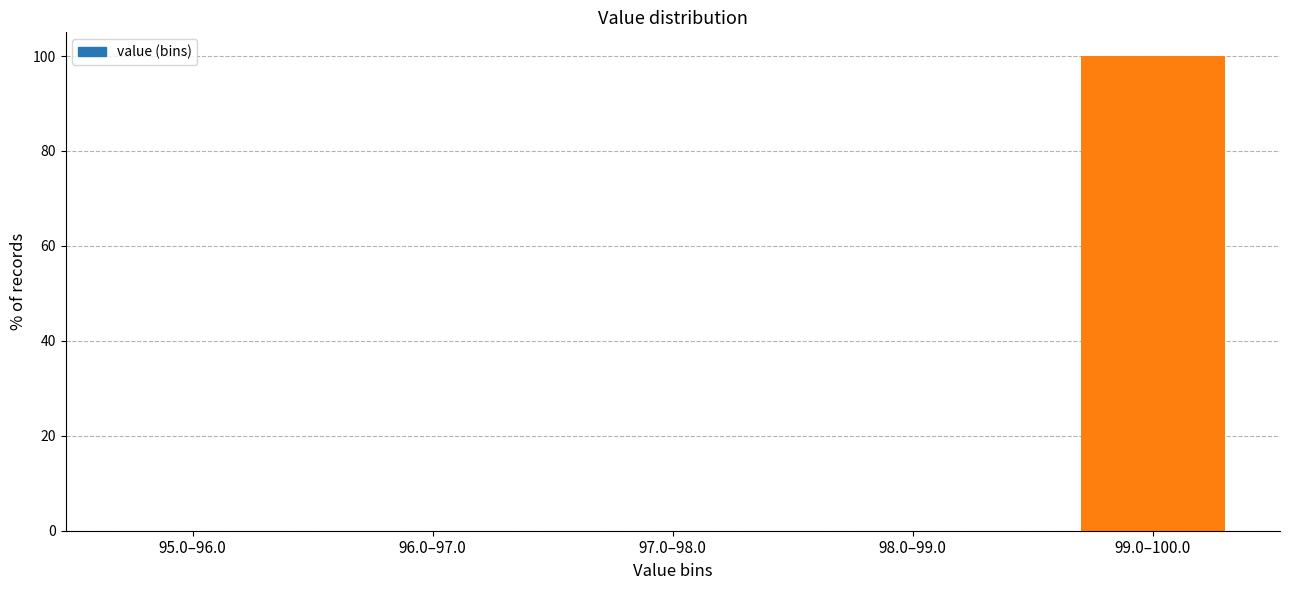

Reading left to right, what are all the values shown in this chart?

95.0–96.0=0	96.0–97.0=0	97.0–98.0=0	98.0–99.0=0	99.0–100.0=100